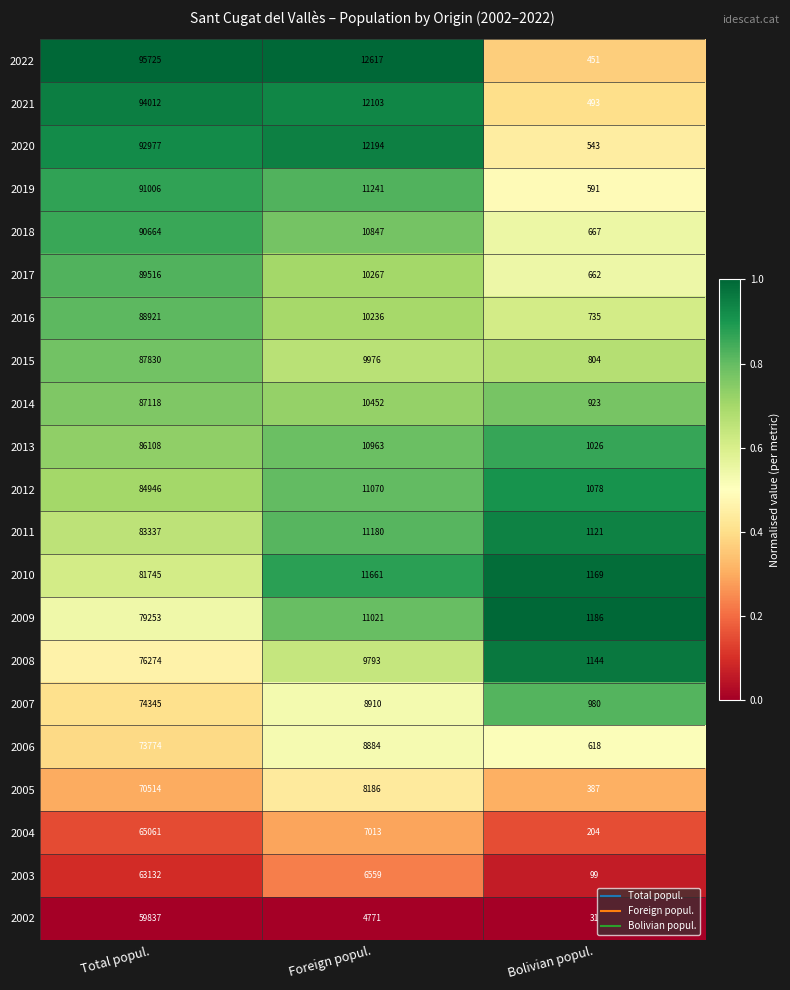

Where does the 2014 series first go above 10452?

Total popul.